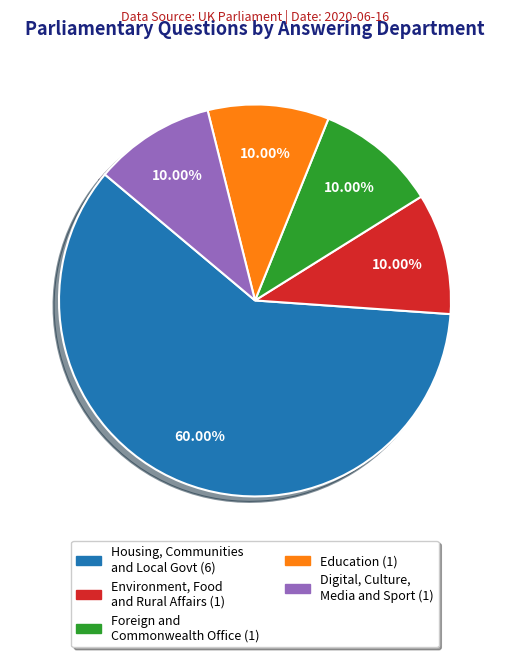

How many slices are in this pie chart?

5